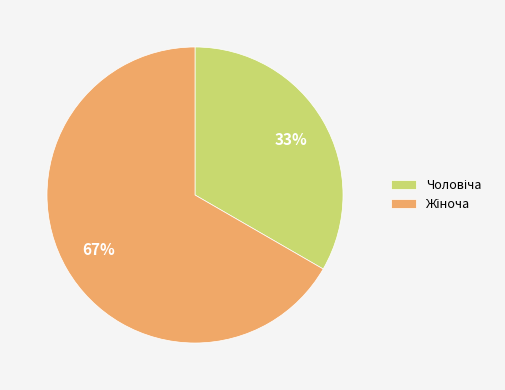

To the nearest percent, what is the average slice percentage?

50%